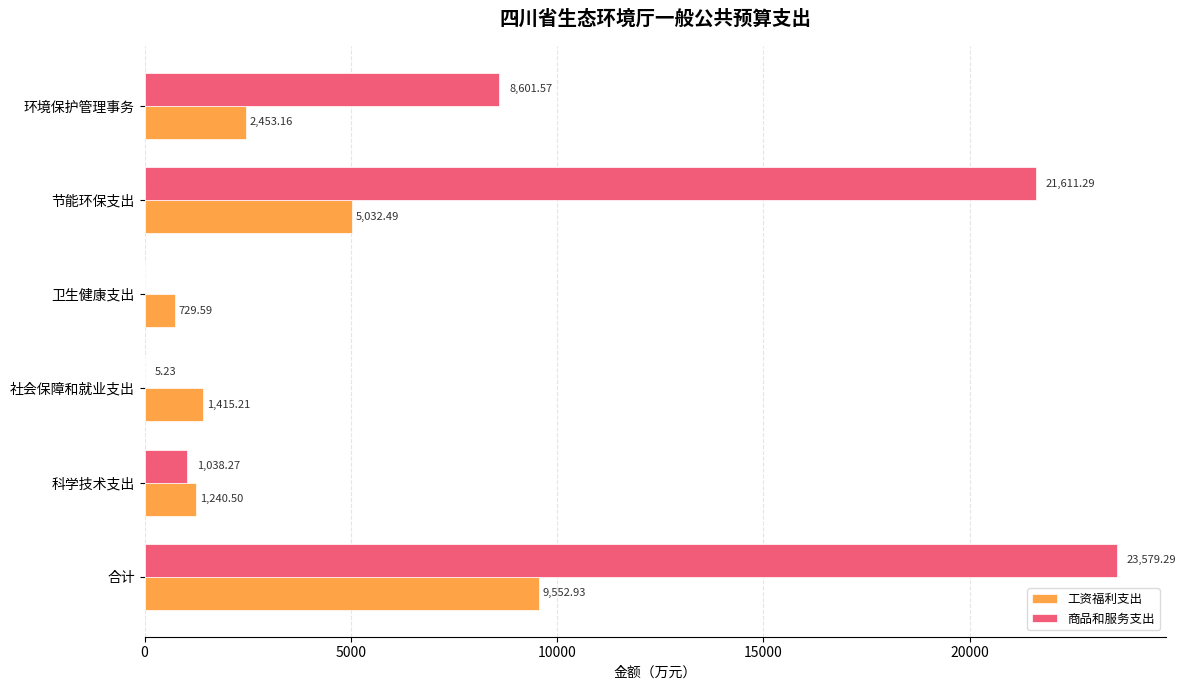

At which label is 商品和服务支出 closest to 11789?

环境保护管理事务